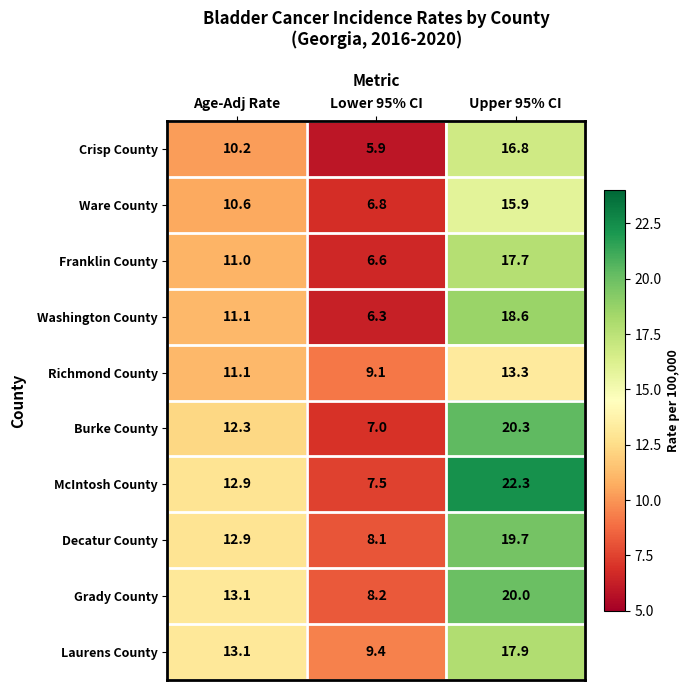

Count the number of categories in the chart.

3